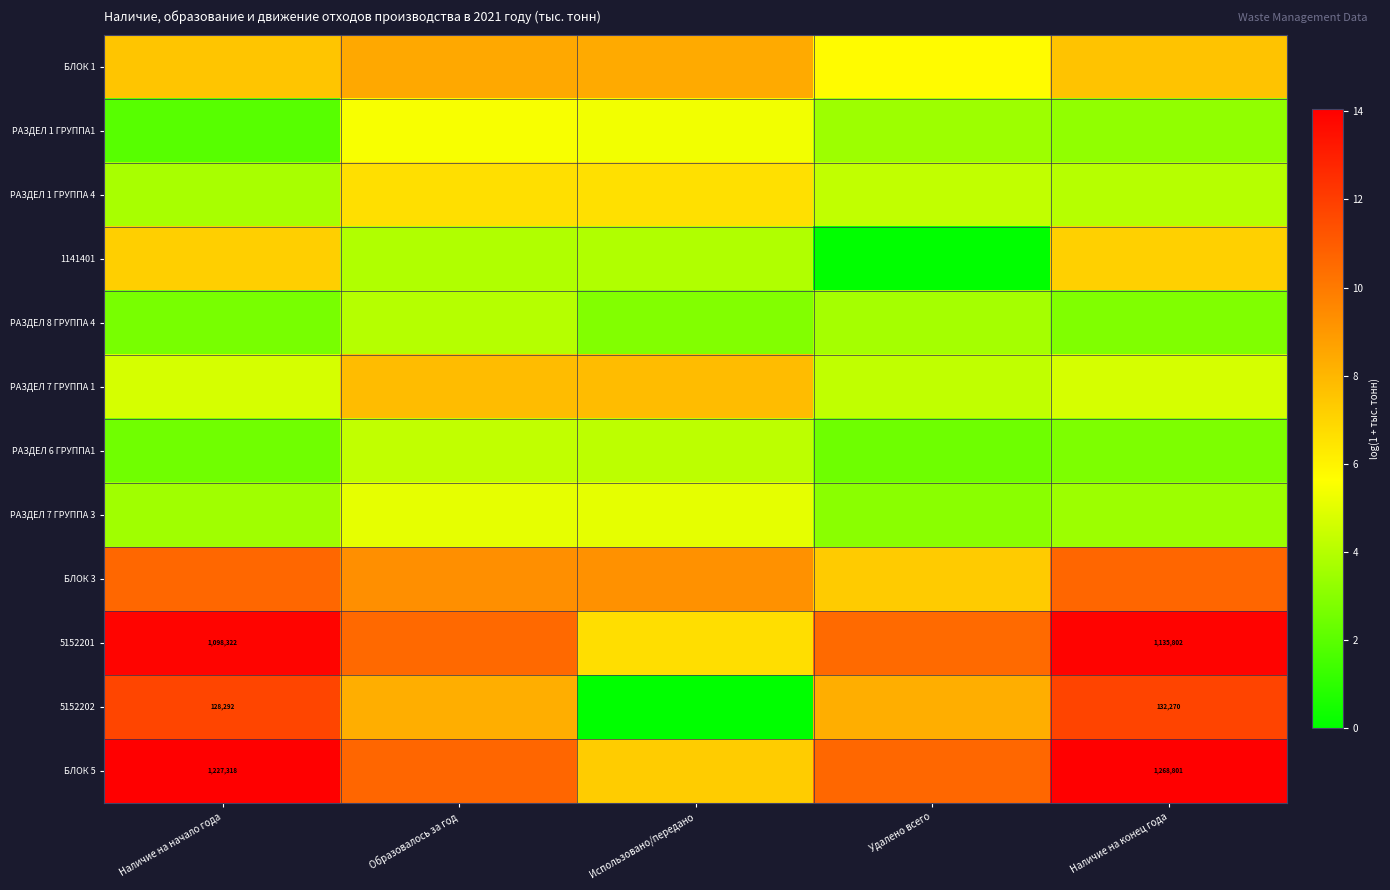

What is the spread (max minus min) of values at Удалено всего?

10.6